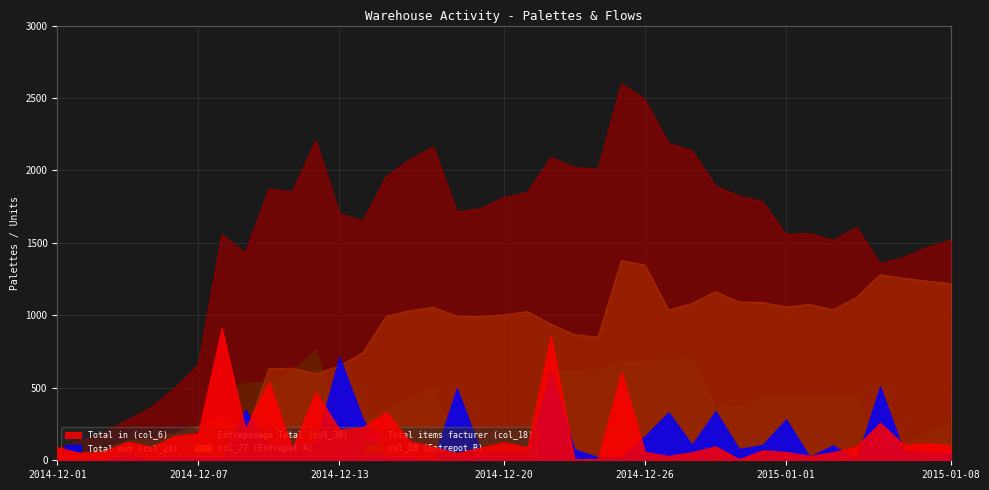

Which label corresponds to the smallest value in the chart?

2014-12-02